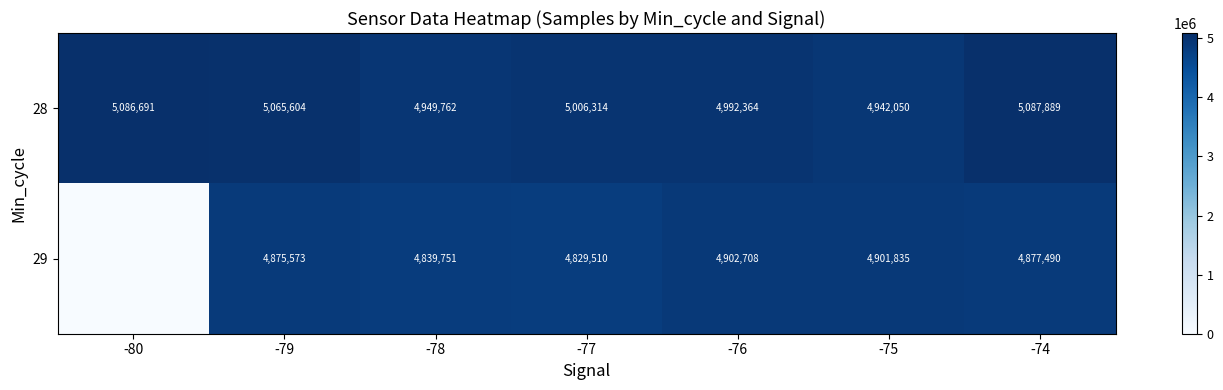

Where is 28 nearest to the value 5014969?

-77